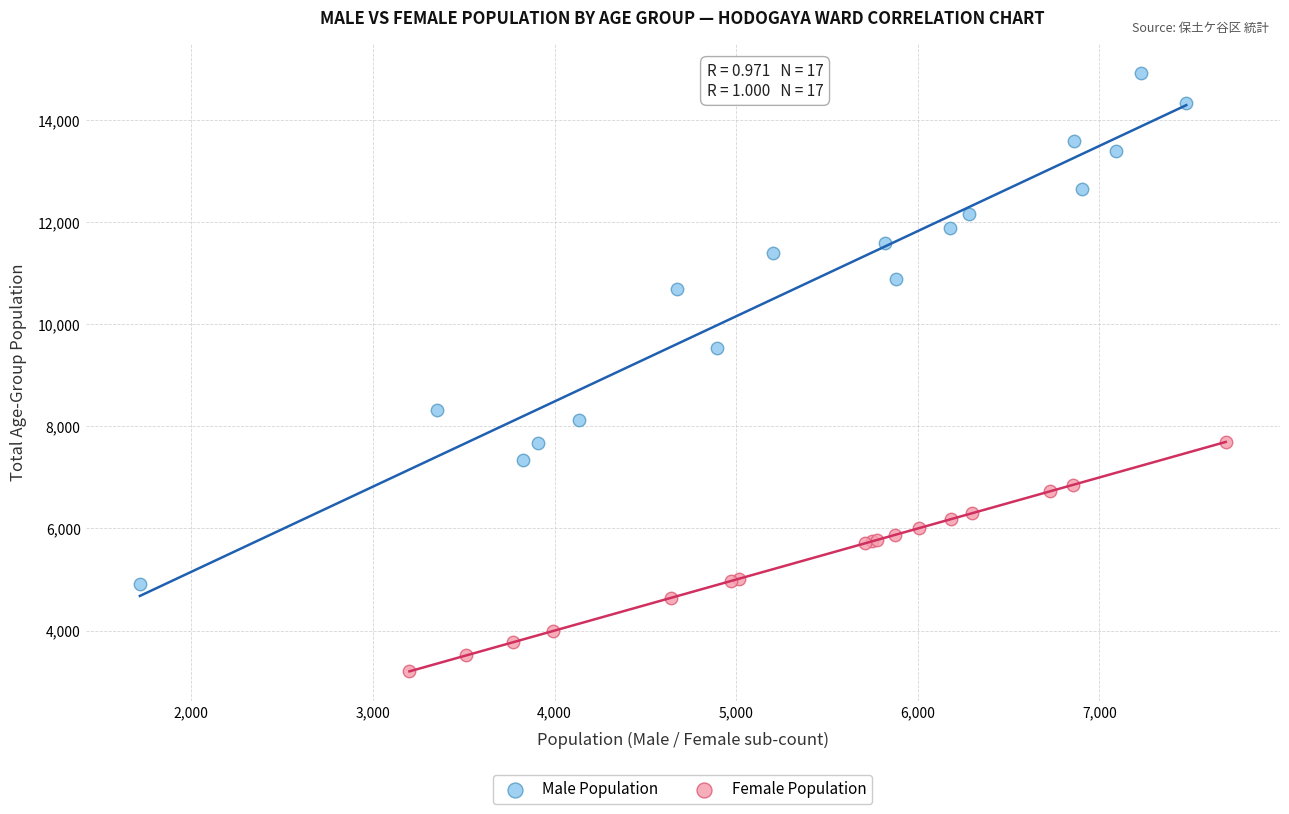

Which series reaches the maximum Y coordinate?

Male Population